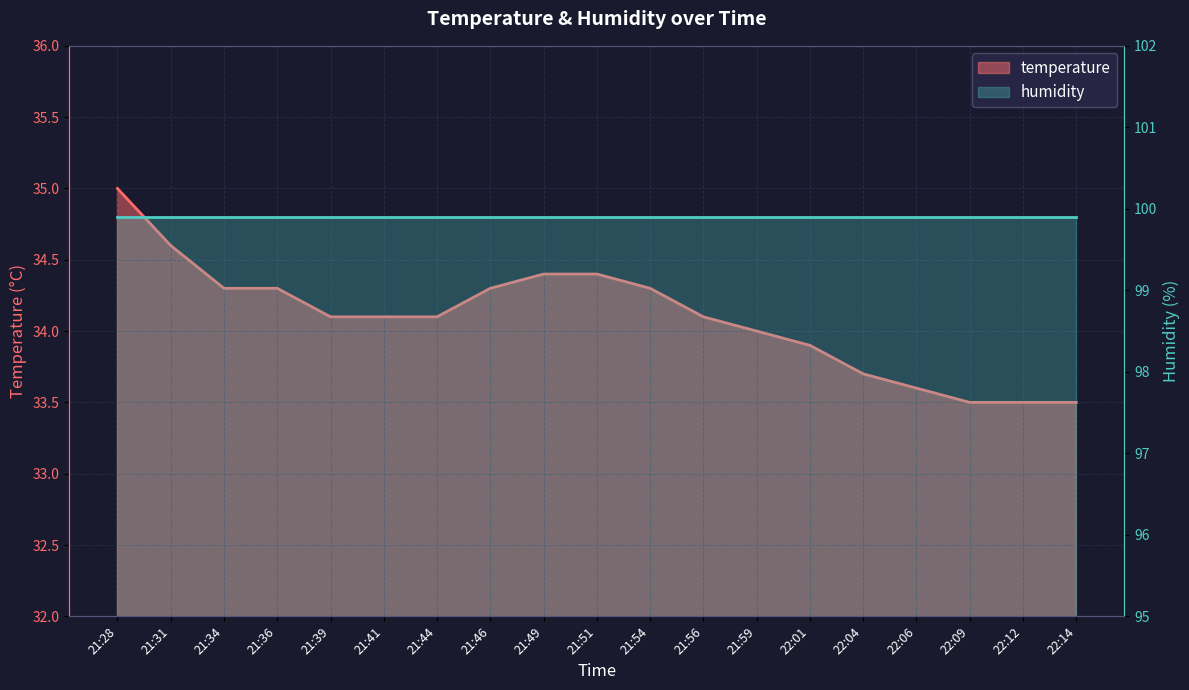

Which has a higher value, 21:59 or 21:34?

21:34